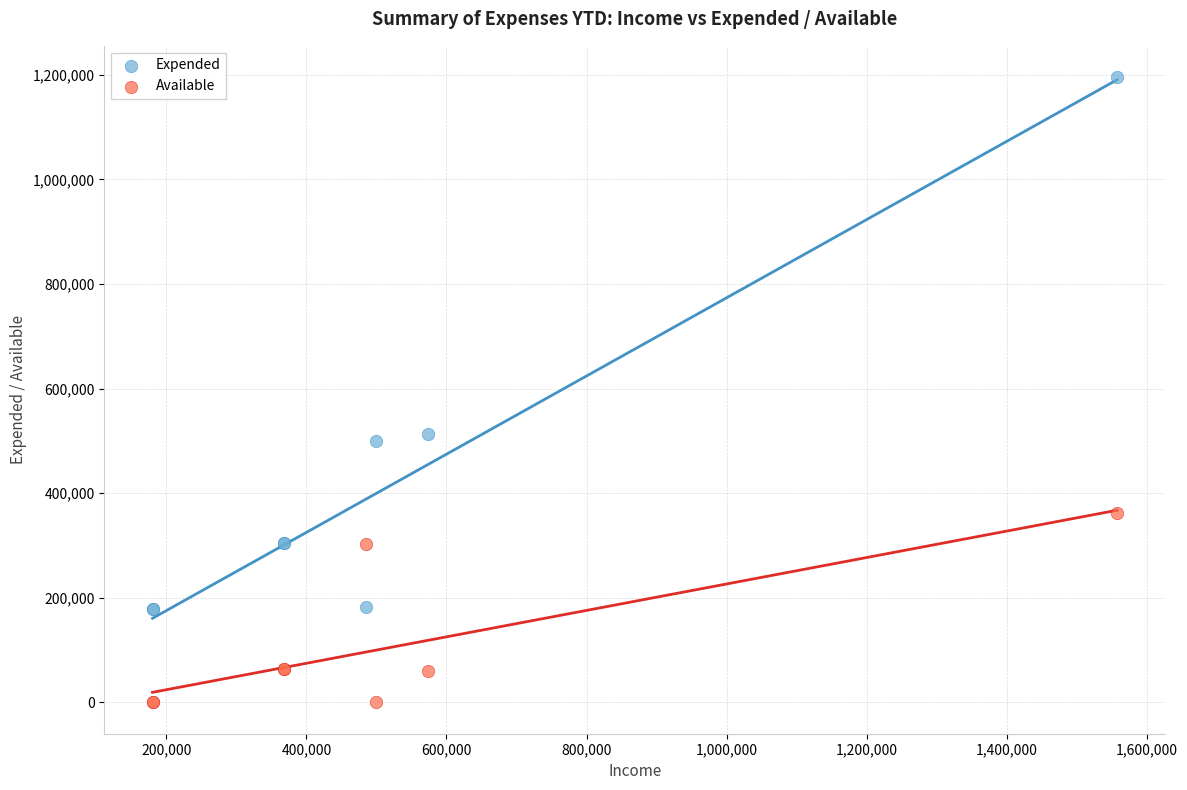

Which series reaches the minimum Y coordinate?

Available